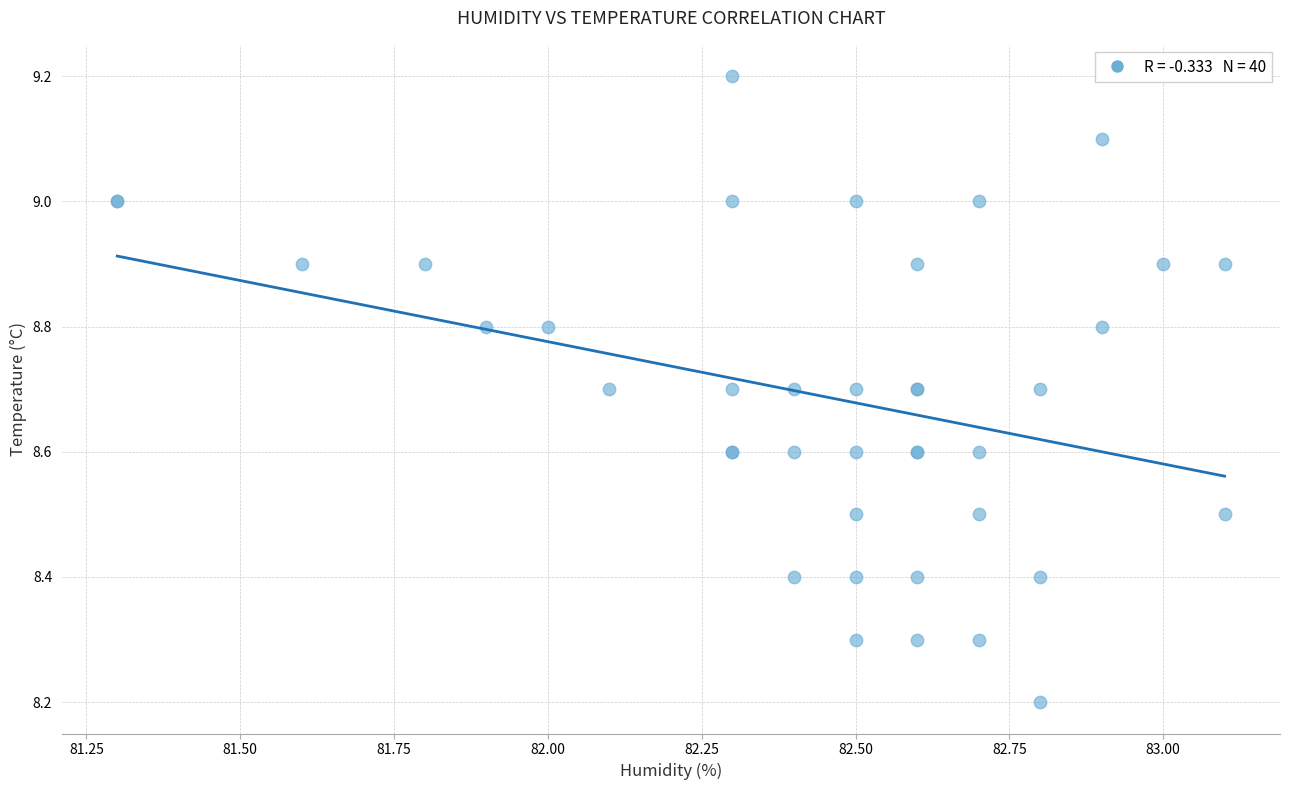

What Y value in the scatter plot is closest to 8?

8.2